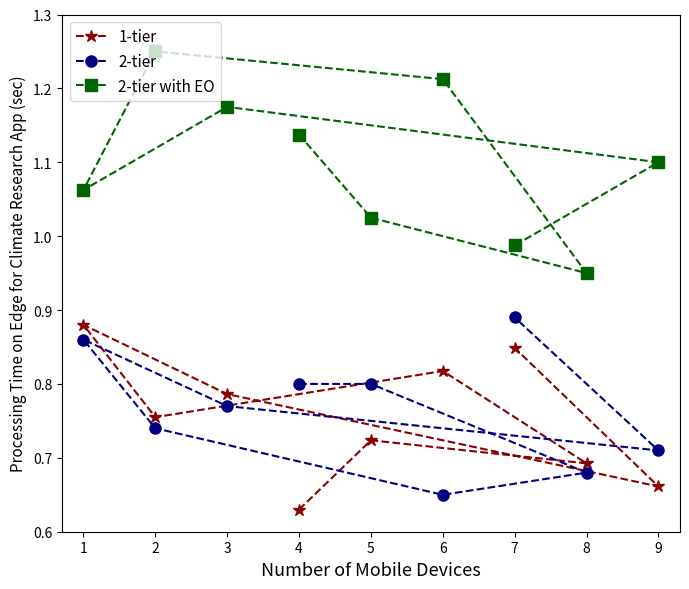

Which series has the widest spread of values?

2-tier with EO